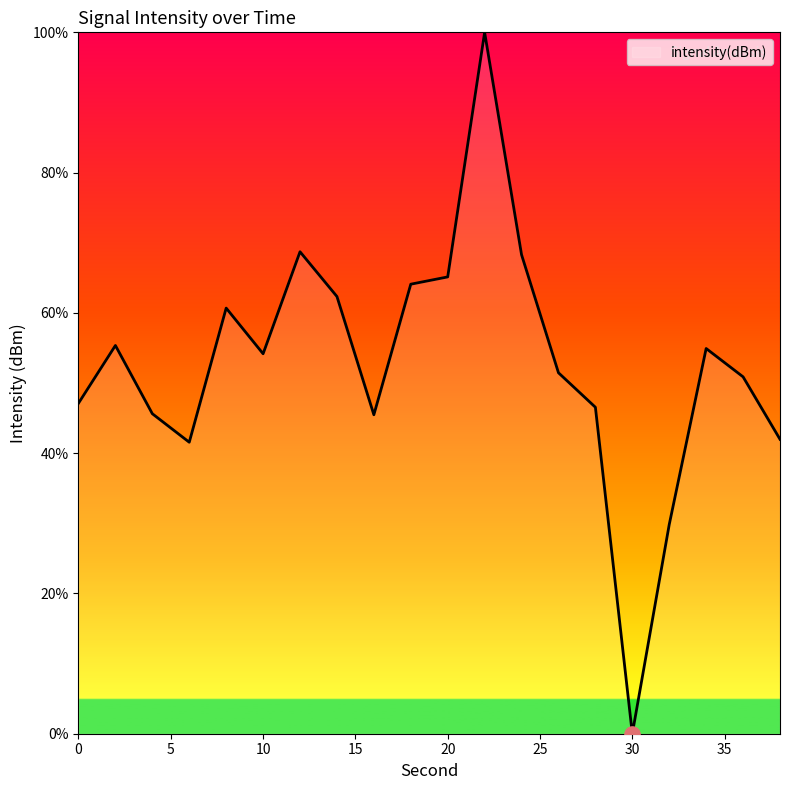

What is the maximum value shown in the chart?

100.0